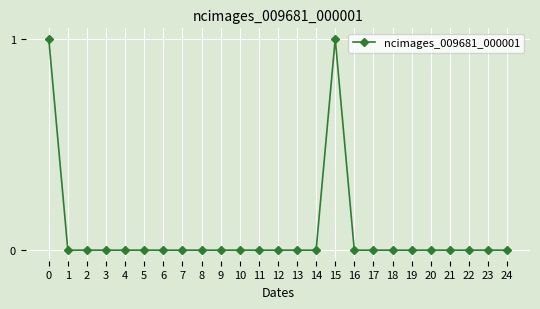

How many values are between 0 and 1?

25